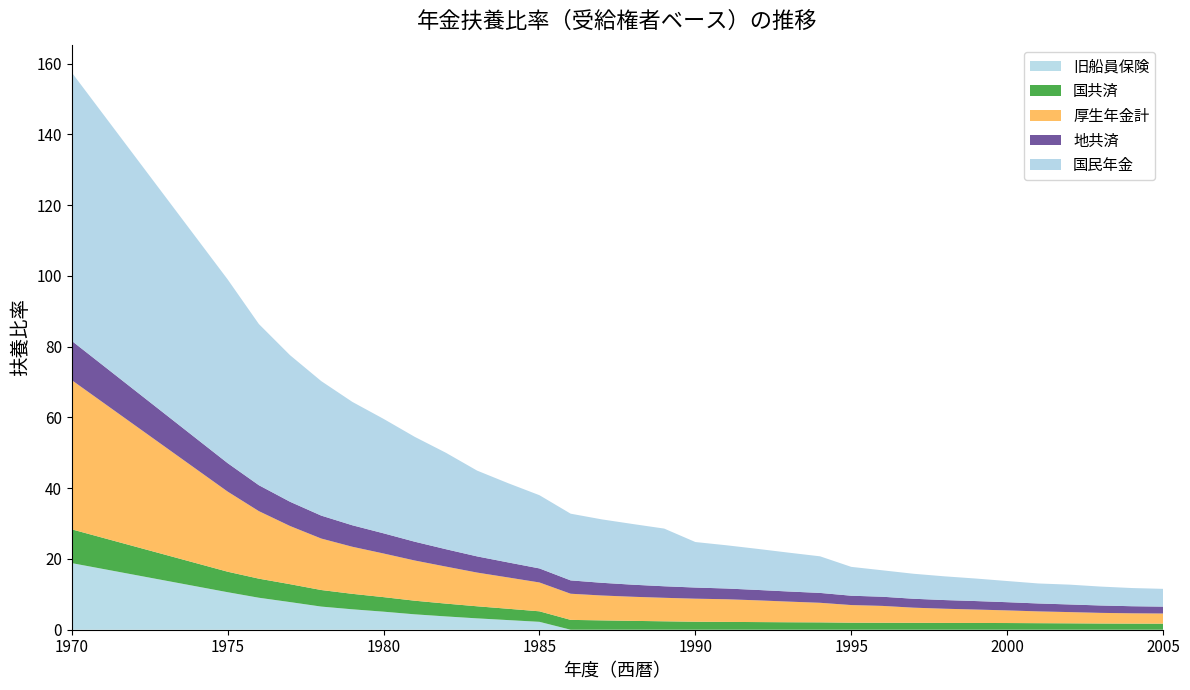

Reading left to right, list all the values displayed in this chart.

国民年金: 75.8	51.9	45.5	41.4	38.0	34.9	32.3	29.6	27.2	24.2	22.4	20.7	18.9	17.9	17.1	16.3	12.9	12.2	11.6	11.0	10.3	8.2	7.5	7.1	6.7	6.4	6.0	5.7	5.6	5.3	5.1	5.0
地共済: 11.1	8.0	7.3	6.8	6.5	6.1	5.7	5.3	4.9	4.6	4.2	4.0	3.8	3.6	3.4	3.3	3.1	3.0	2.9	2.9	2.8	2.6	2.6	2.5	2.5	2.4	2.3	2.2	2.2	2.1	2.0	1.9
厚生年金計: 42.2	22.6	19.1	16.4	14.6	13.3	12.3	11.4	10.5	9.5	8.8	8.2	7.4	7.0	6.8	6.6	6.5	6.4	6.1	5.8	5.5	5.0	4.8	4.3	4.0	3.8	3.6	3.3	3.2	3.0	2.9	2.9
国共済: 9.5	5.8	5.4	5.1	4.7	4.4	4.1	3.9	3.6	3.4	3.2	3.0	2.8	2.6	2.5	2.4	2.3	2.2	2.2	2.1	2.1	2.0	2.0	1.9	1.9	1.9	1.9	1.9	1.8	1.8	1.7	1.7
旧船員保険: 18.8	10.6	9.0	7.8	6.5	5.8	5.1	4.3	3.8	3.2	2.7	2.2	0.0	0.0	0.0	0.0	0.0	0.0	0.0	0.0	0.0	0.0	0.0	0.0	0.0	0.0	0.0	0.0	0.0	0.0	0.0	0.0